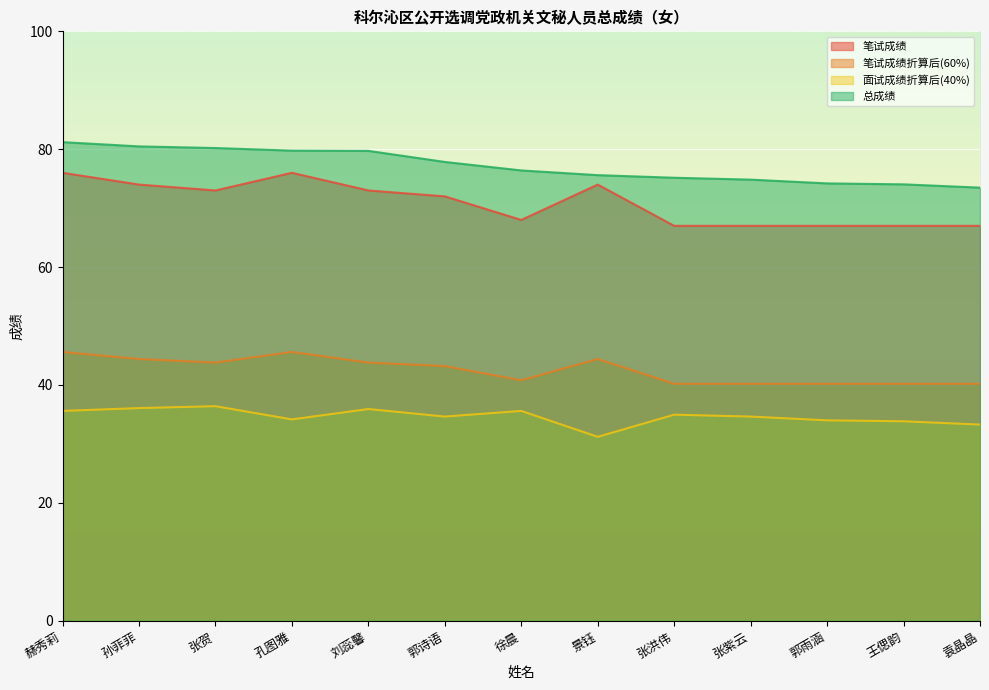

The value of 笔试成绩折算后(60%) at 王偲韵 is 40.2. True or false?

True